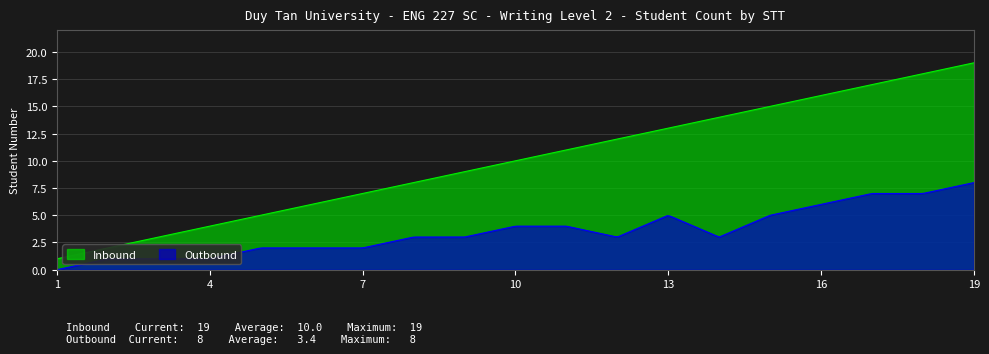

What is the greatest value displayed?

19.0